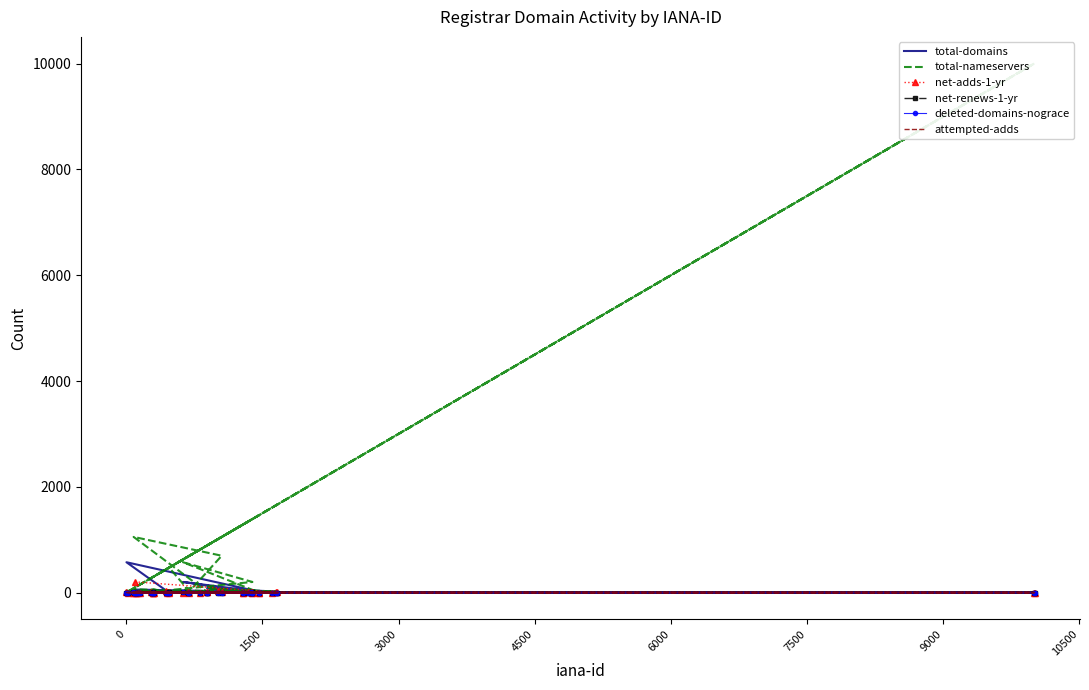

What is the maximum value shown in the chart?

10007